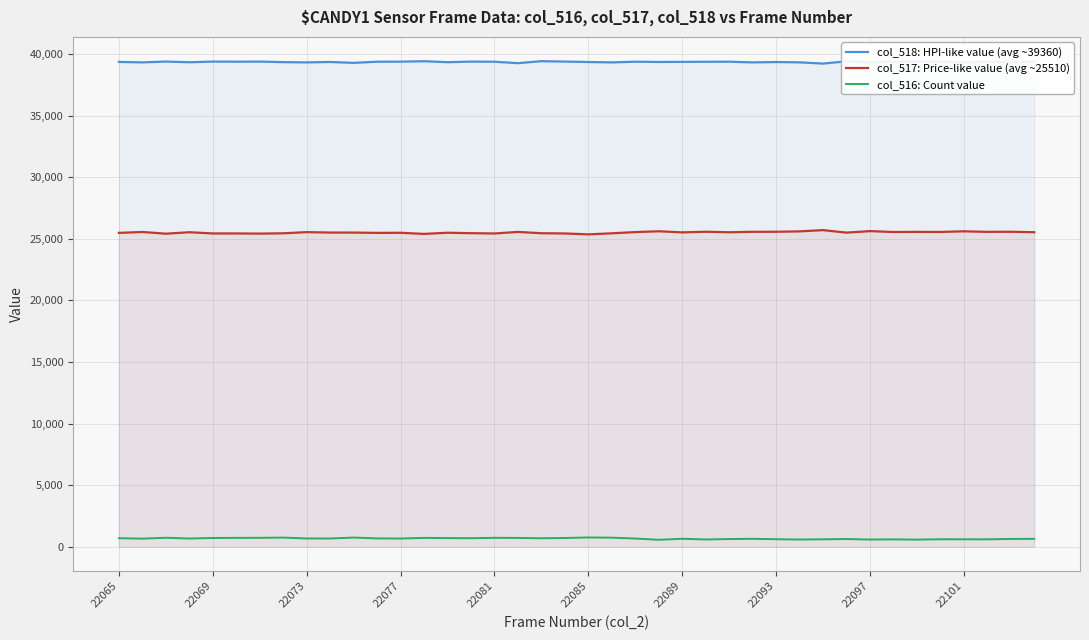

Is the value of col_518: HPI-like value (avg ~39360) at 22069 greater than the value of col_517: Price-like value (avg ~25510) at 22097?

Yes